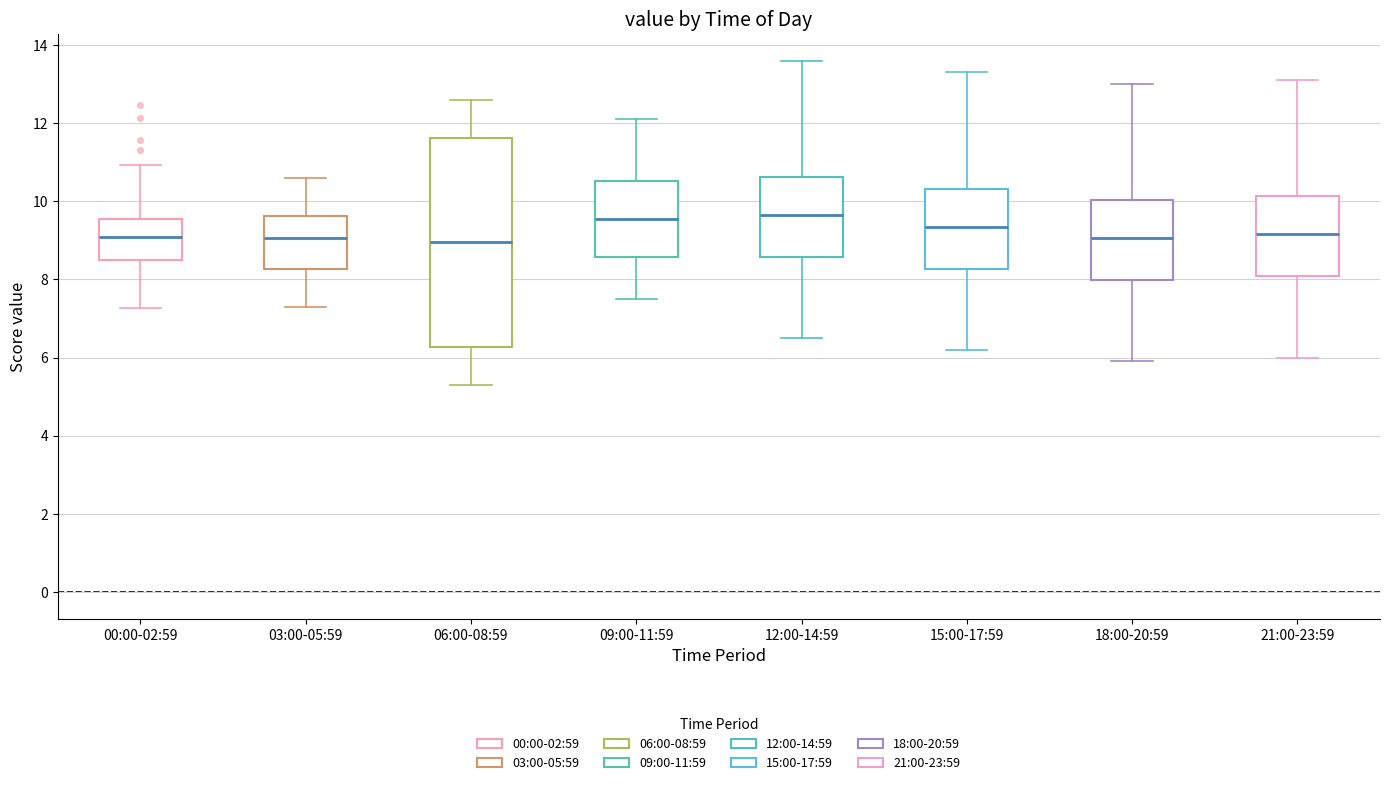

Which box is the tallest, from its lower edge to its upper edge?

06:00-08:59